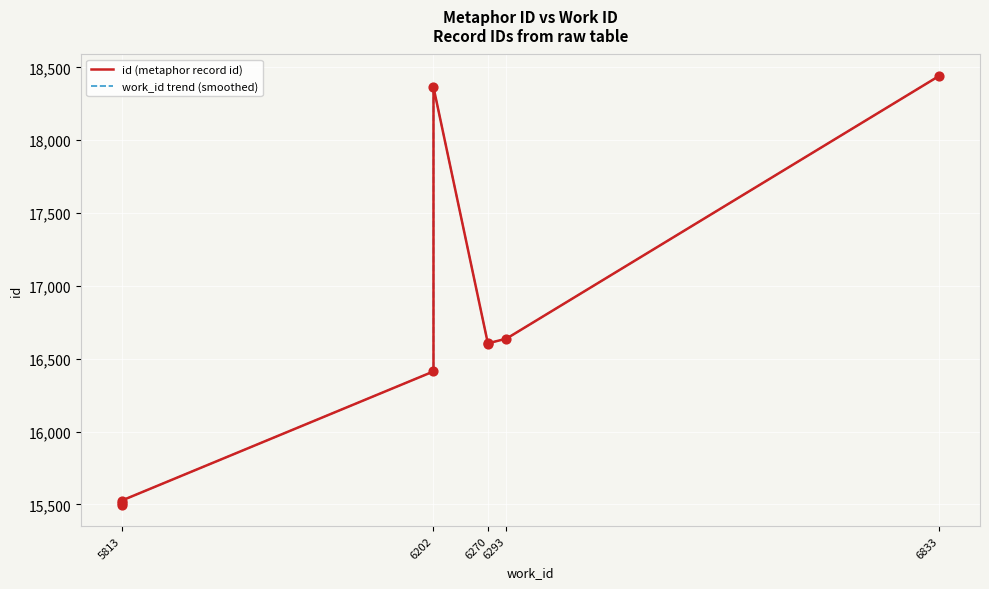

What are all the series names shown in the legend?

id (metaphor record id), work_id trend (smoothed)